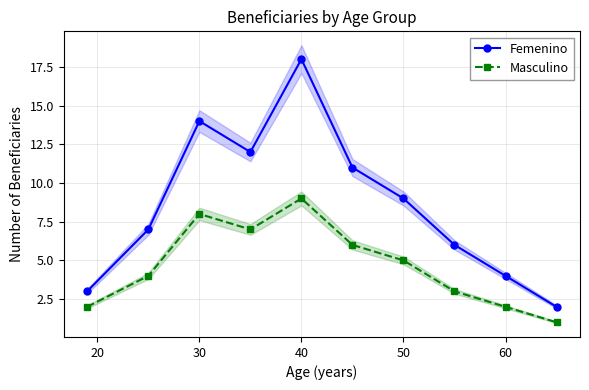

Is the value of Femenino at 50 greater than the value of Masculino at 60?

Yes